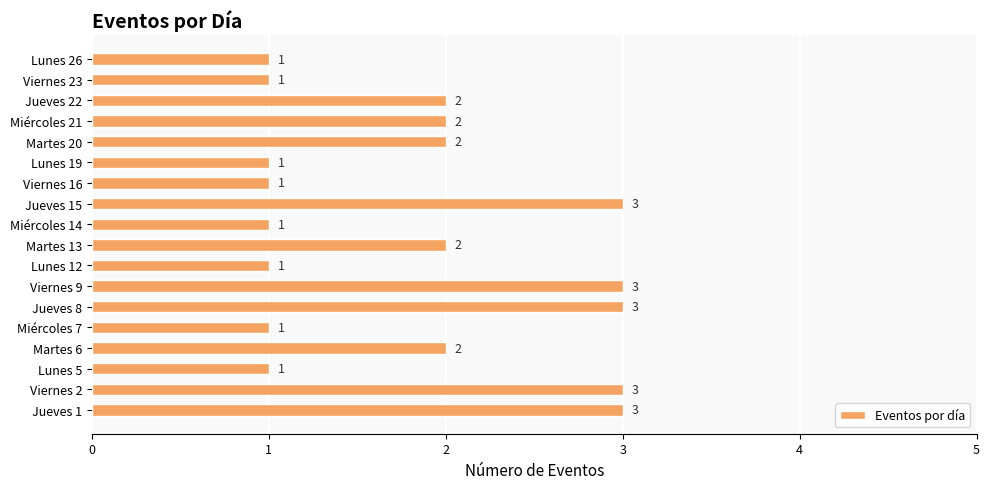

Reading top to bottom, extract all data points from this chart.

Lunes 26=1	Viernes 23=1	Jueves 22=2	Miércoles 21=2	Martes 20=2	Lunes 19=1	Viernes 16=1	Jueves 15=3	Miércoles 14=1	Martes 13=2	Lunes 12=1	Viernes 9=3	Jueves 8=3	Miércoles 7=1	Martes 6=2	Lunes 5=1	Viernes 2=3	Jueves 1=3